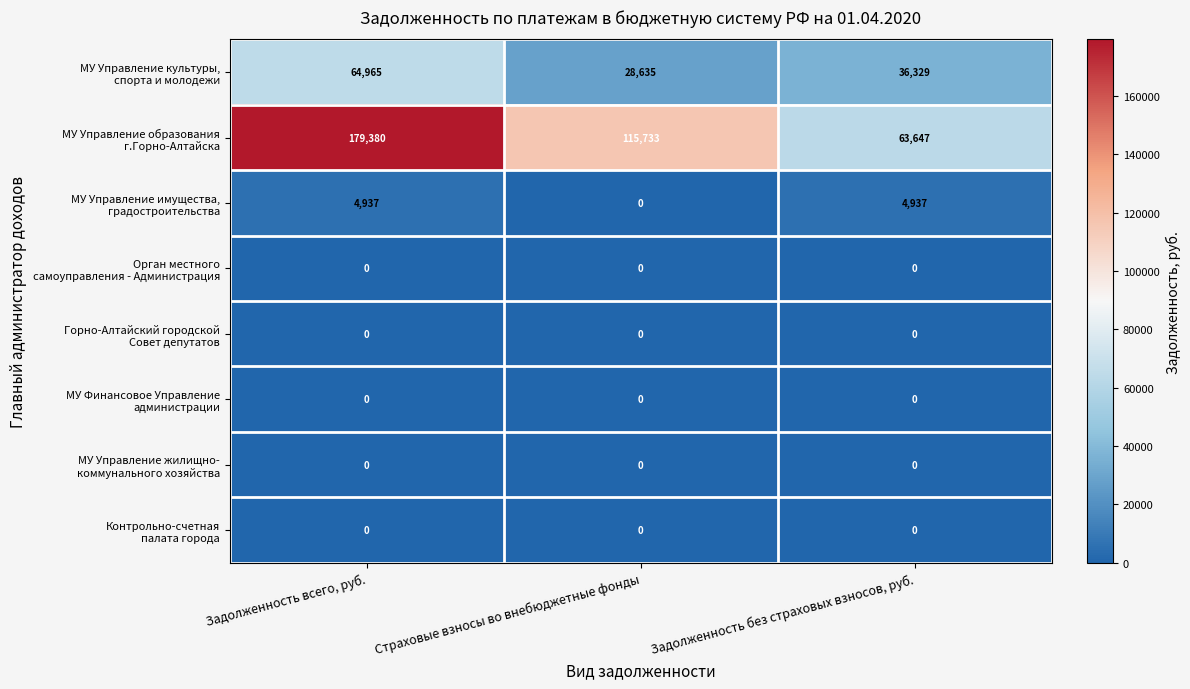

Count the number of data series in this chart.

8